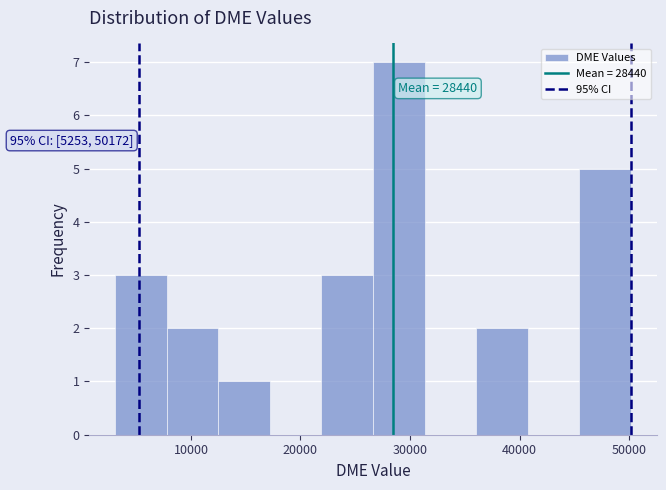

Which range on the x-axis has the tallest bar?

27000 to 31000